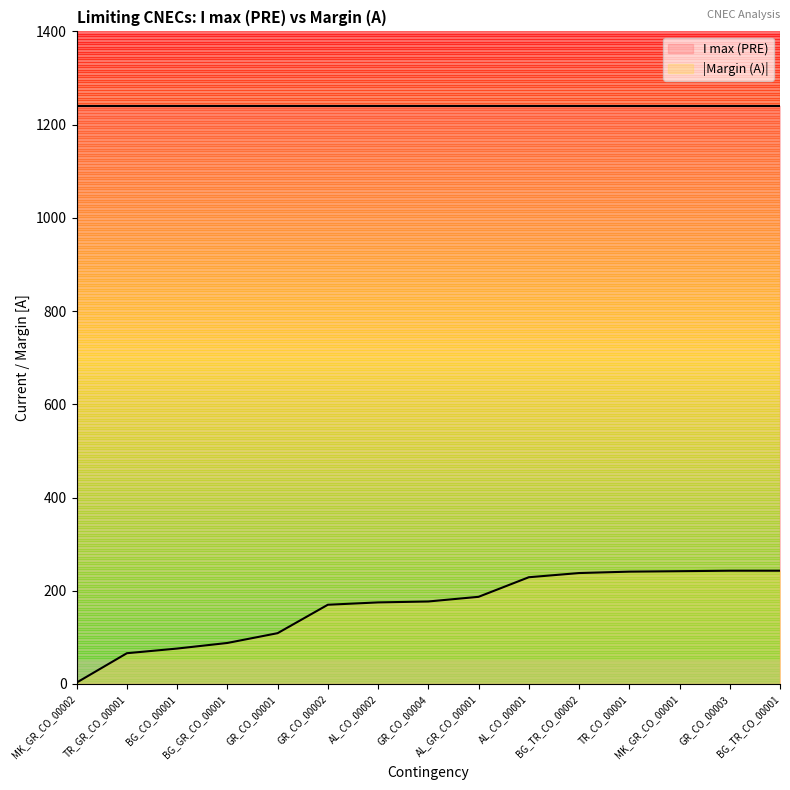

What is the value of the 7th point from the left?

175